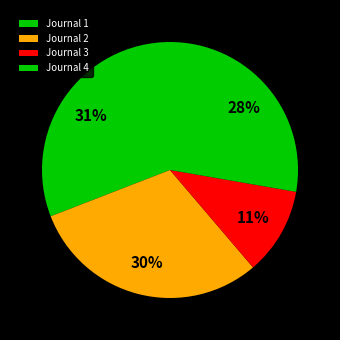

Which has a higher value, Journal 2 or Journal 1?

Journal 1